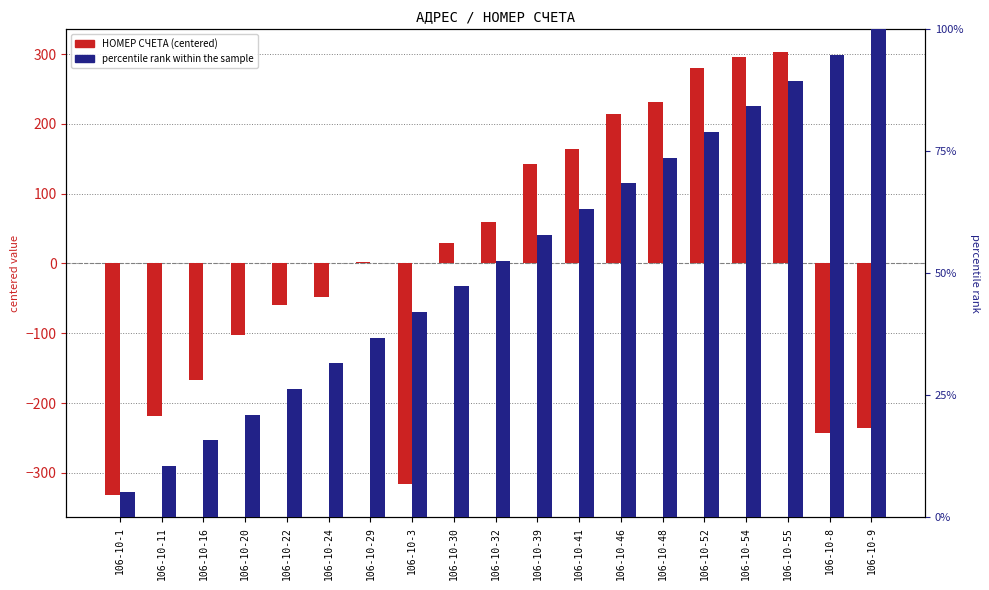

Which category has the highest value in the НОМЕР СЧЕТА (centered) series?

106-10-55